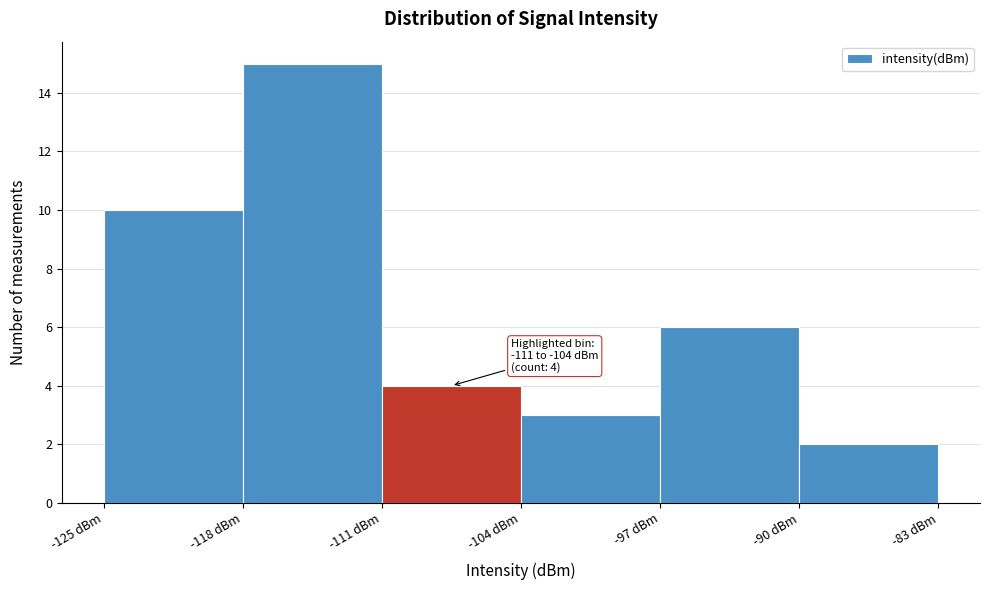

Over which range of the x-axis is the bar tallest?

-118 to -111